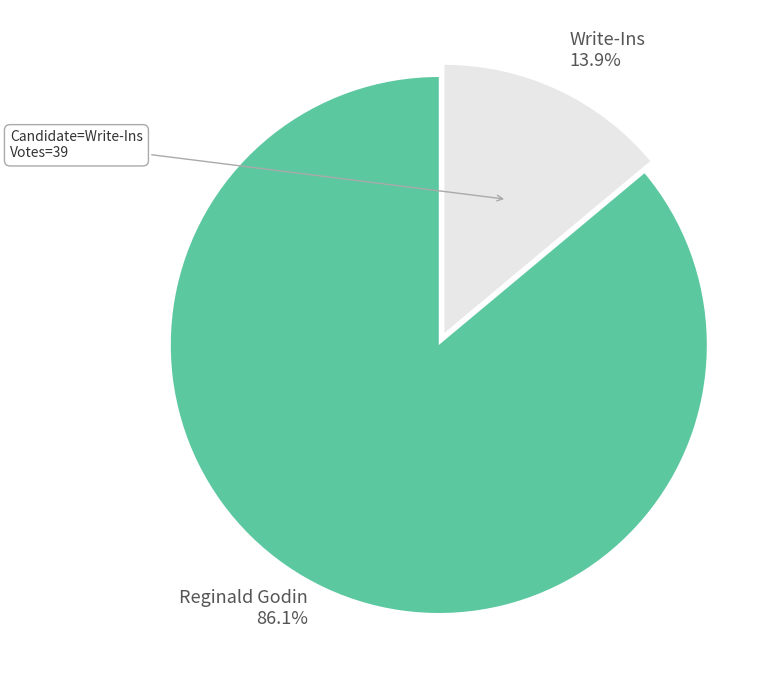

How many segments does this pie chart have?

2